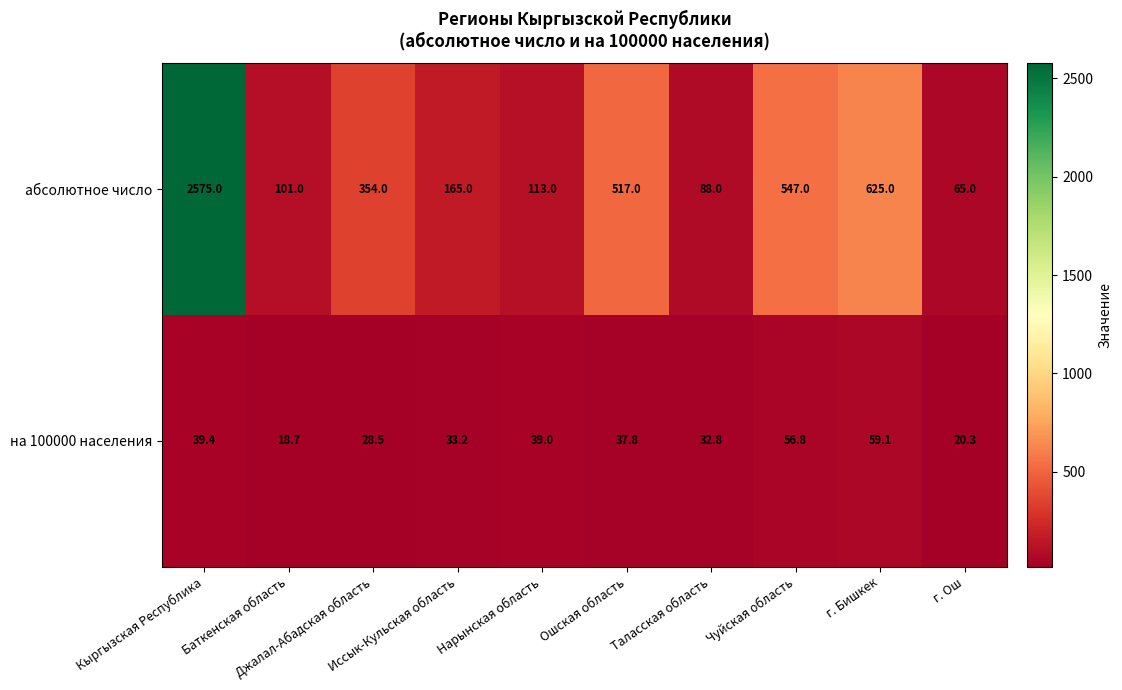

What is the smallest value displayed?

18.7